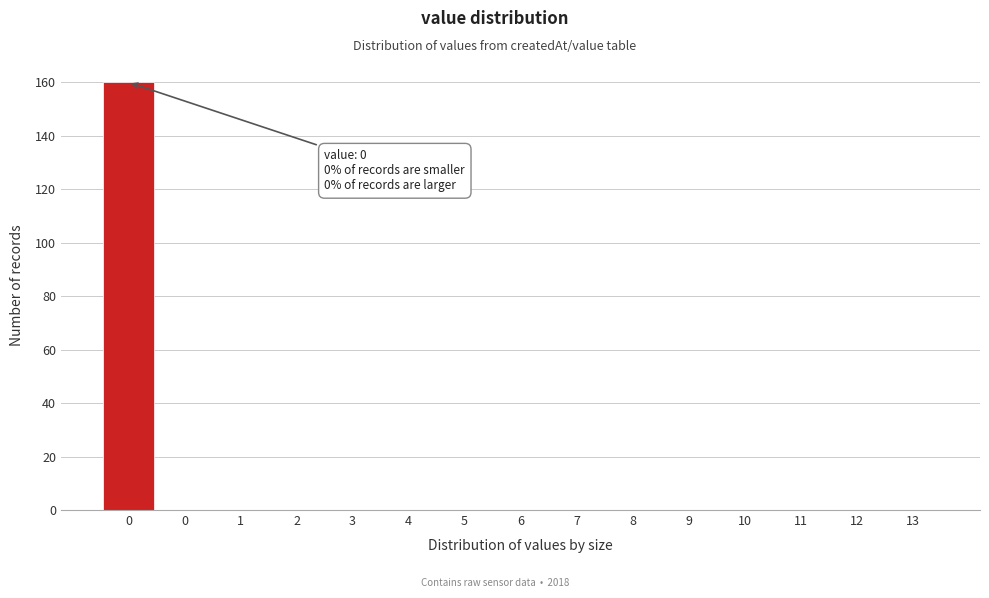

Are the bars horizontal?

No